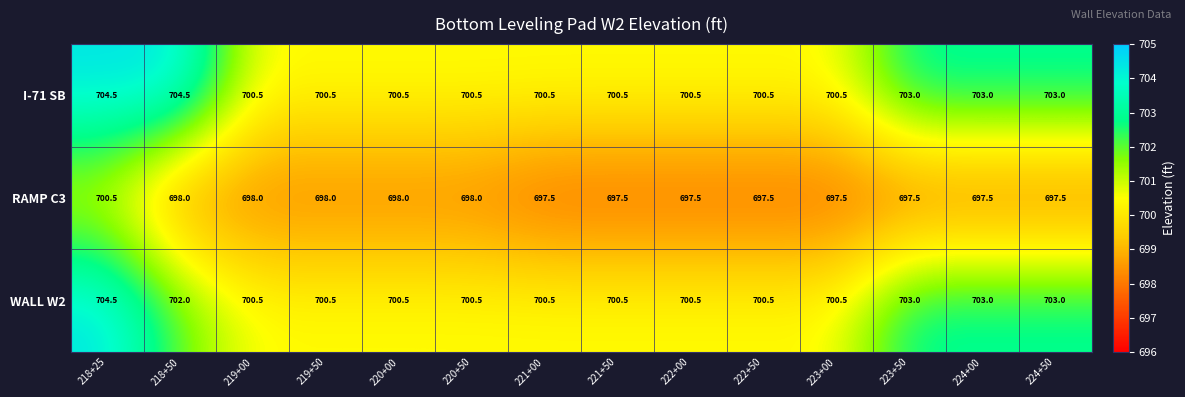

At how many categories does at least one series exceed 702?

5